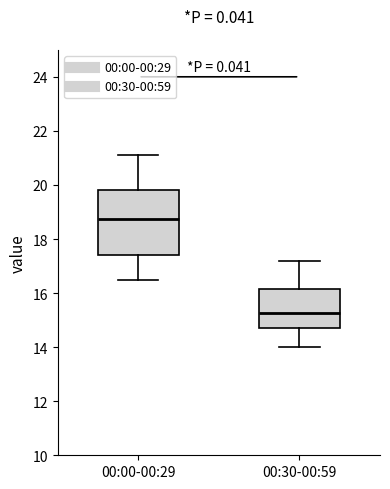

Which box is the tallest, from its lower edge to its upper edge?

00:00-00:29